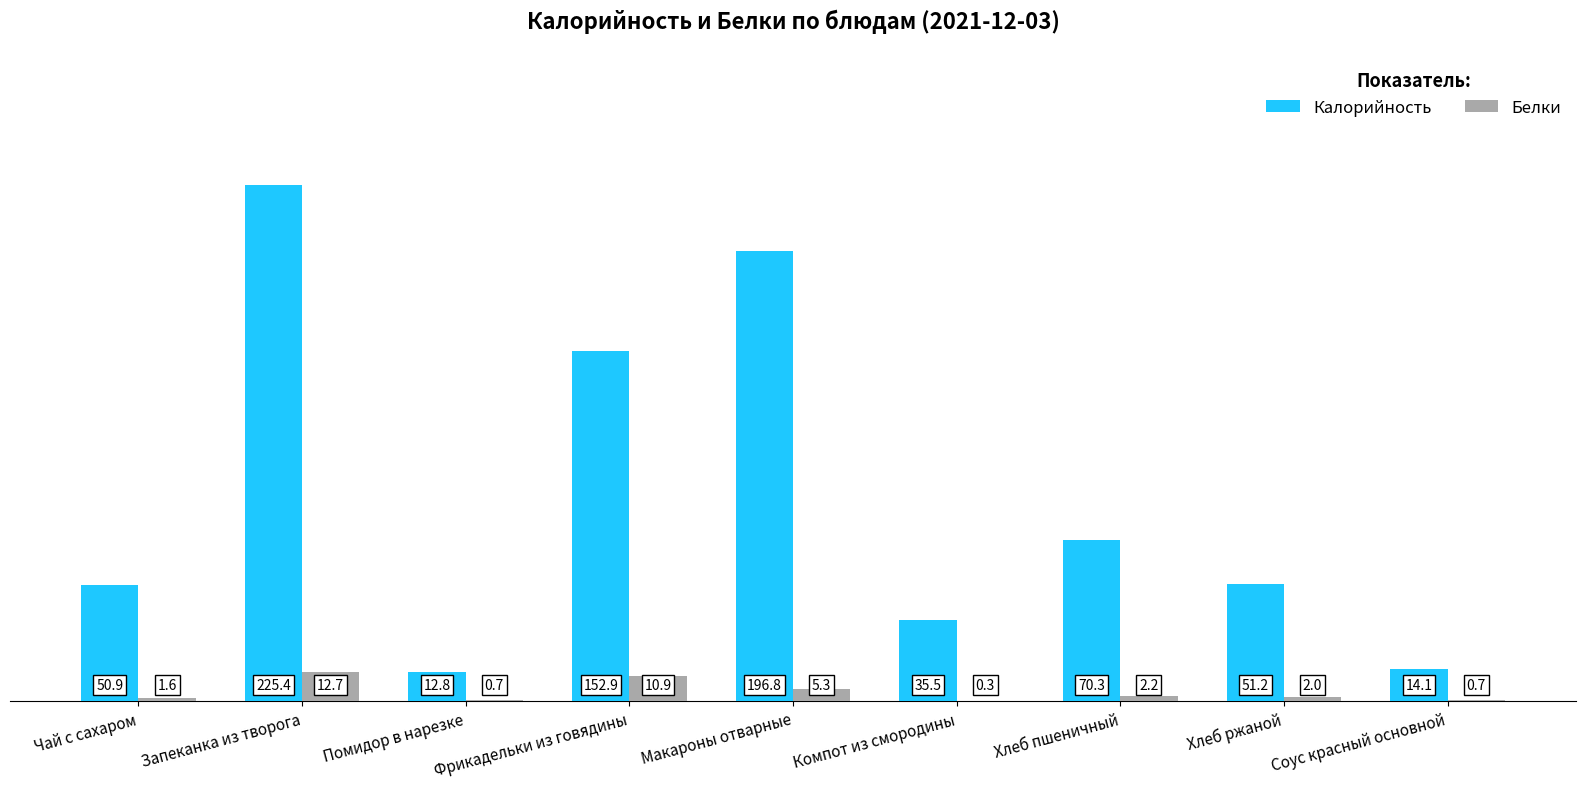

How many groups of bars are there?

9